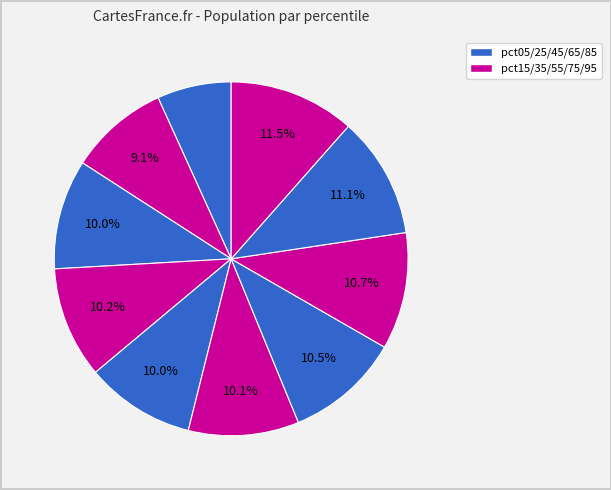

How many segments does this pie chart have?

10